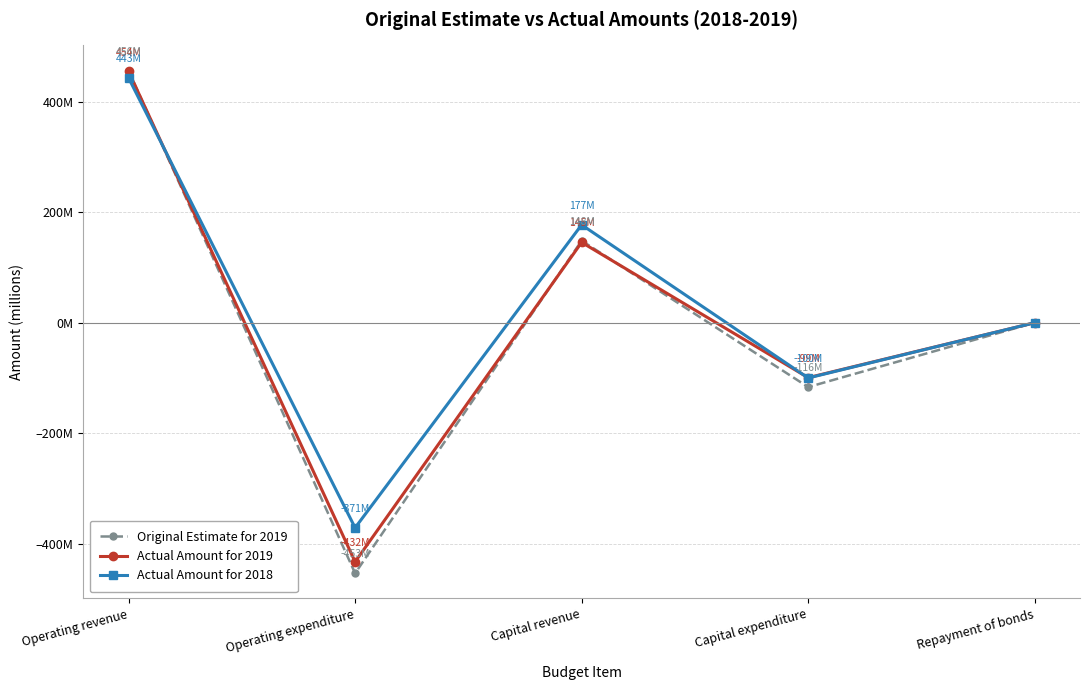

What is the maximum value shown in the chart?

456139154